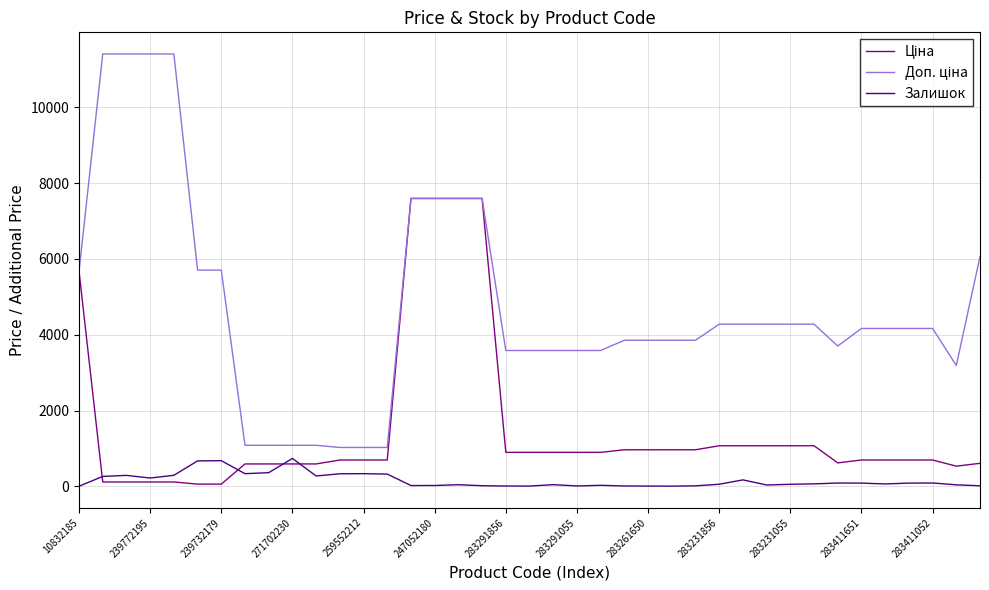

What is the maximum value for Залишок?

735.0